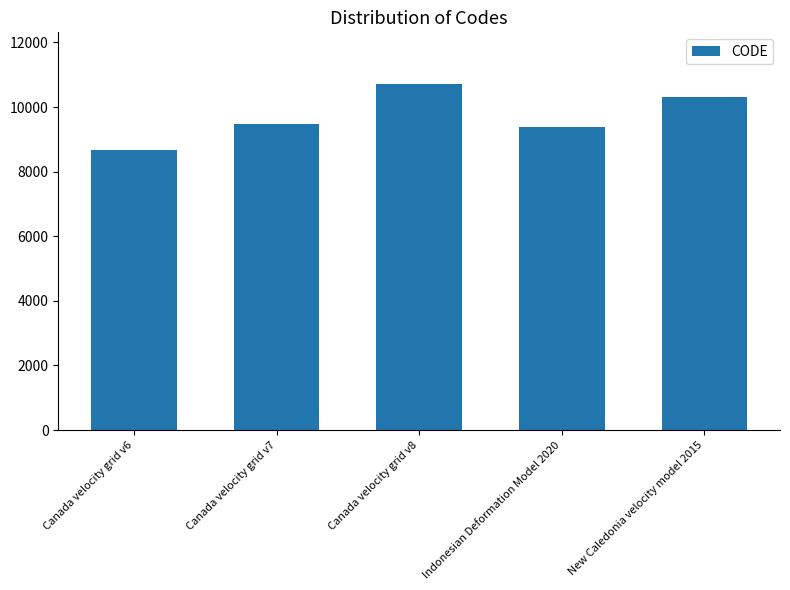

How many categories are shown in the chart?

5